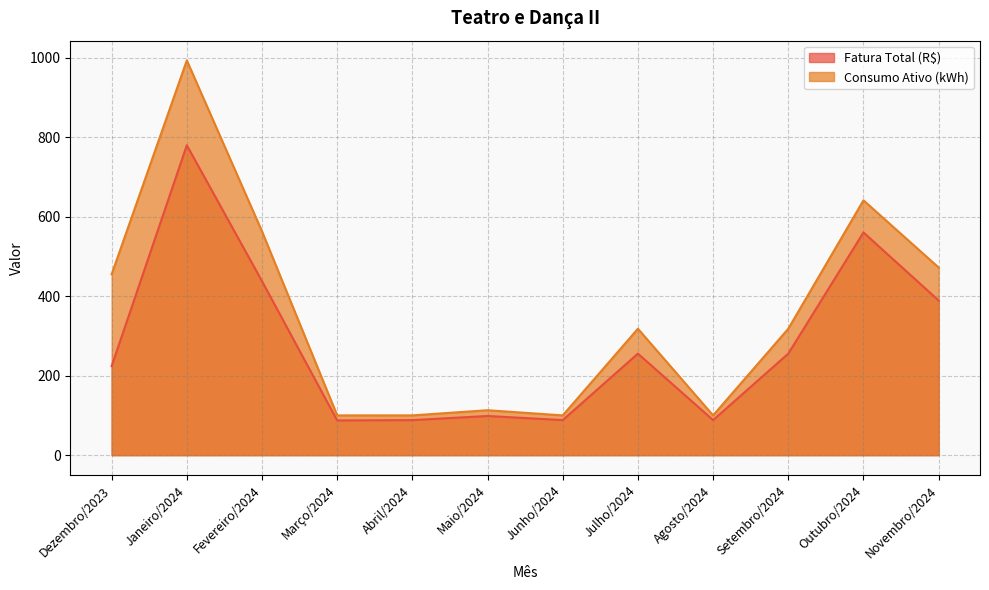

Which label corresponds to the largest value in the chart?

Janeiro/2024